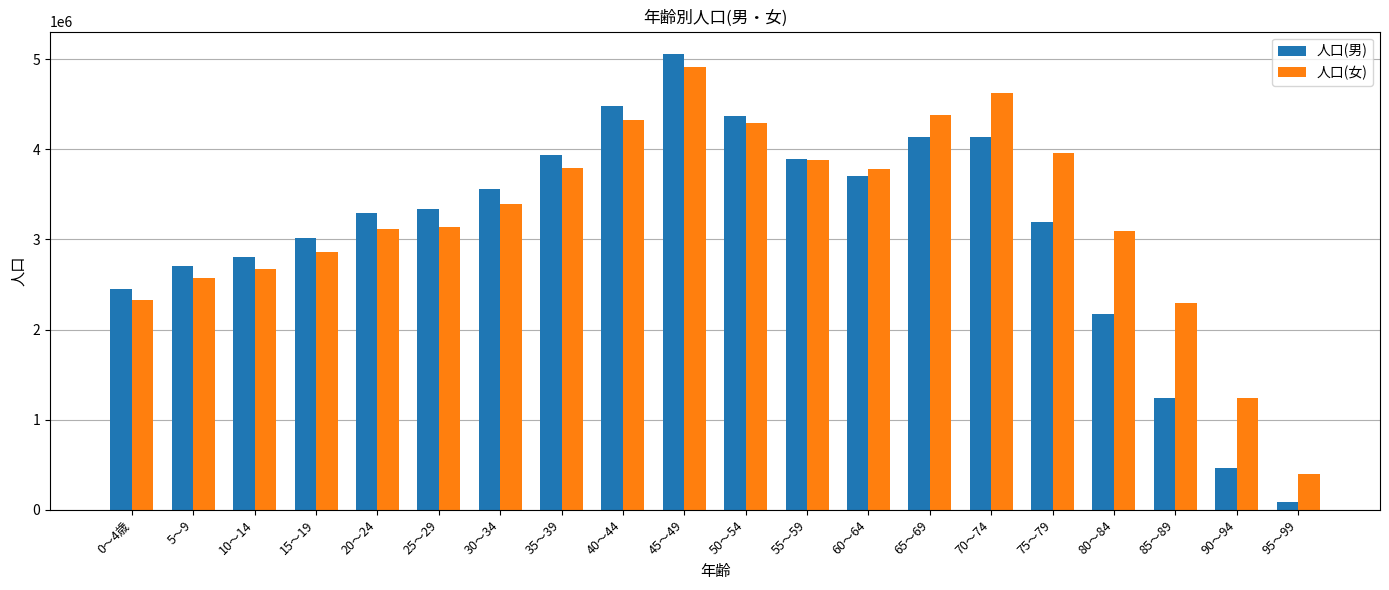

What is the approximate value of 人口(男) at 70～74?

4135964